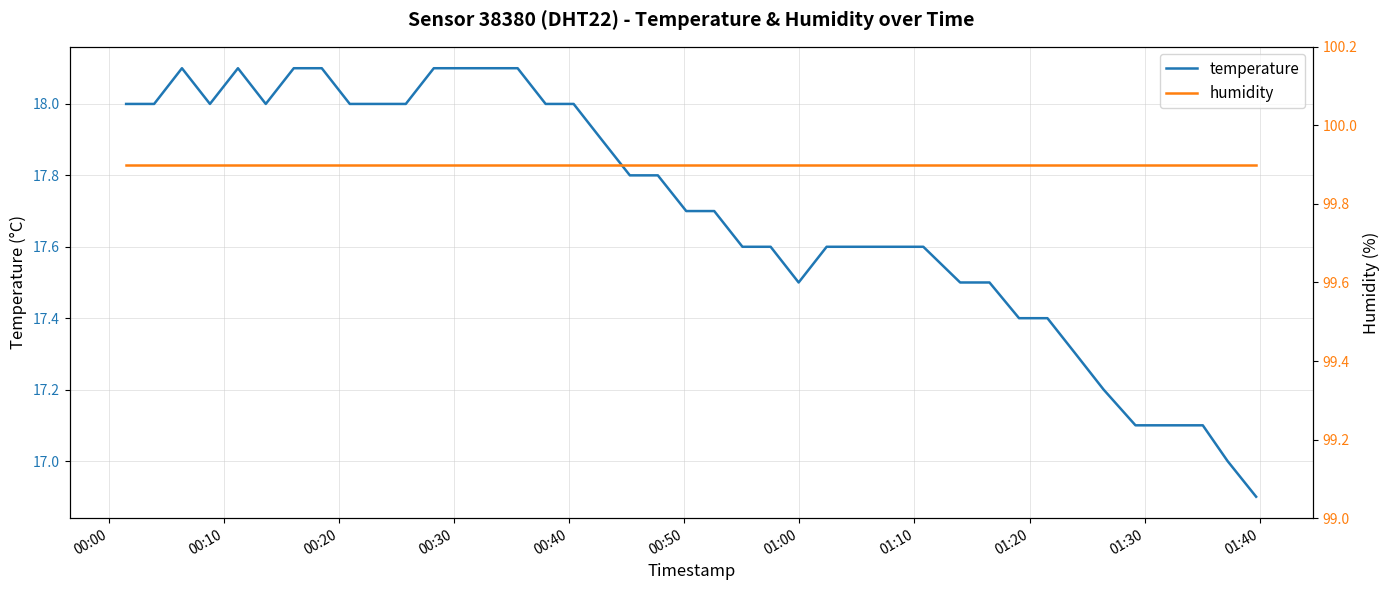

Rank the series by their maximum value, from highest to lowest.

humidity, temperature